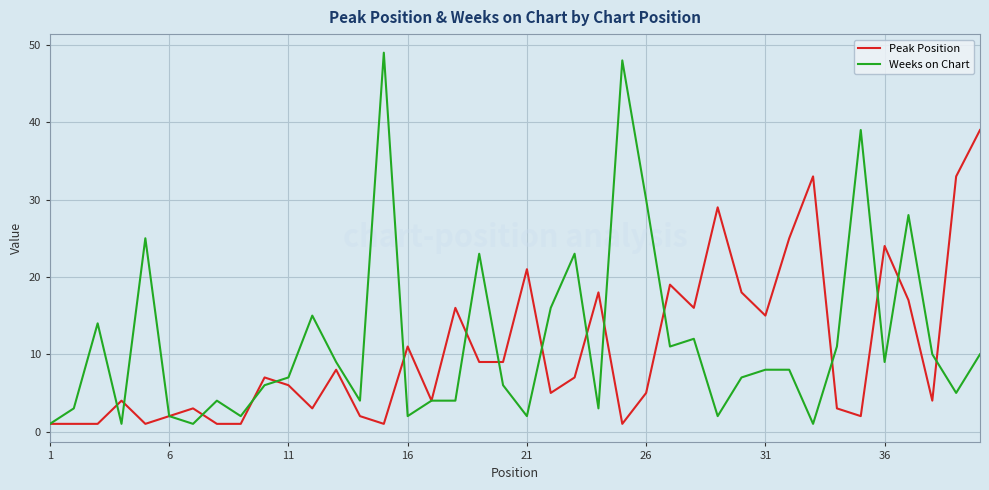

List the series in order of their peak value, highest first.

Weeks on Chart, Peak Position